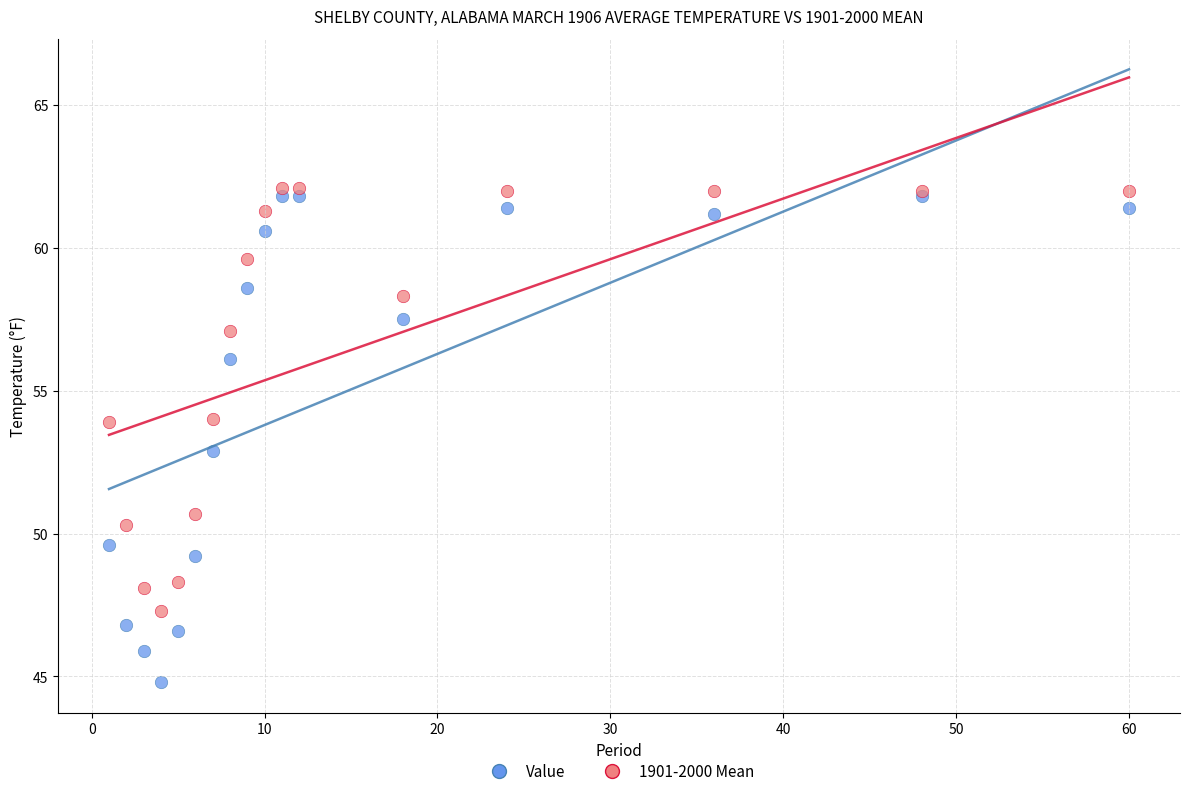

What are all the series names shown in the legend?

Value, 1901-2000 Mean